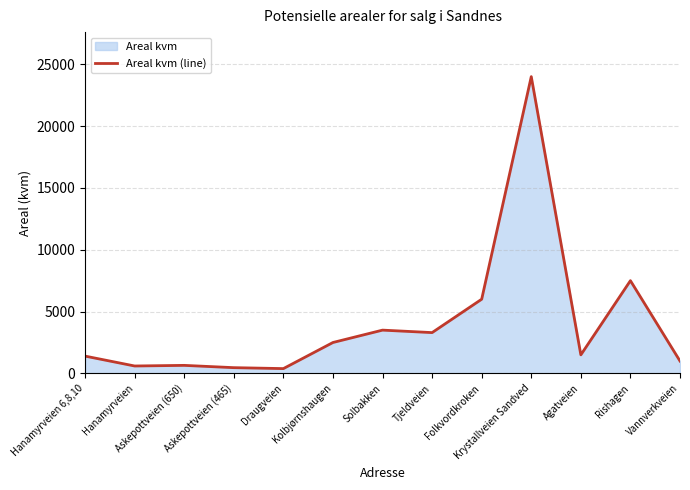

Where is the first local maximum?

Askepottveien (650)